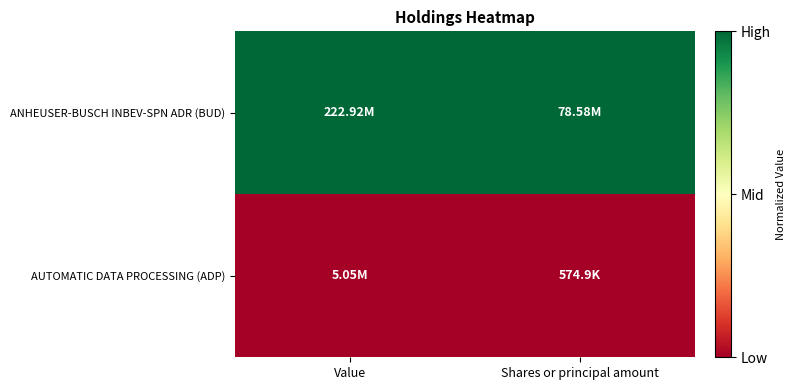

Which series has the largest range (max minus min)?

ANHEUSER-BUSCH INBEV-SPN ADR (BUD)